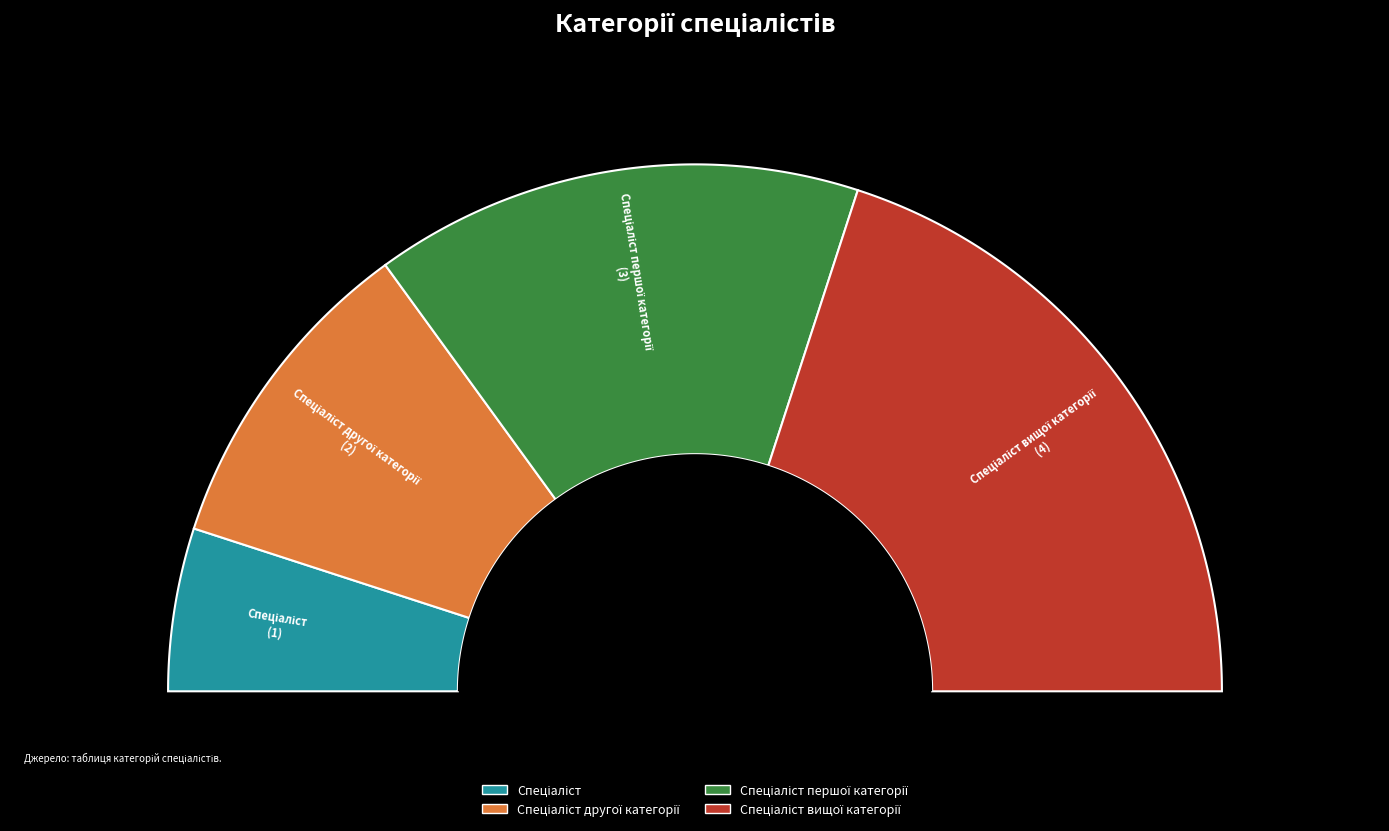

How many segments does this pie chart have?

4